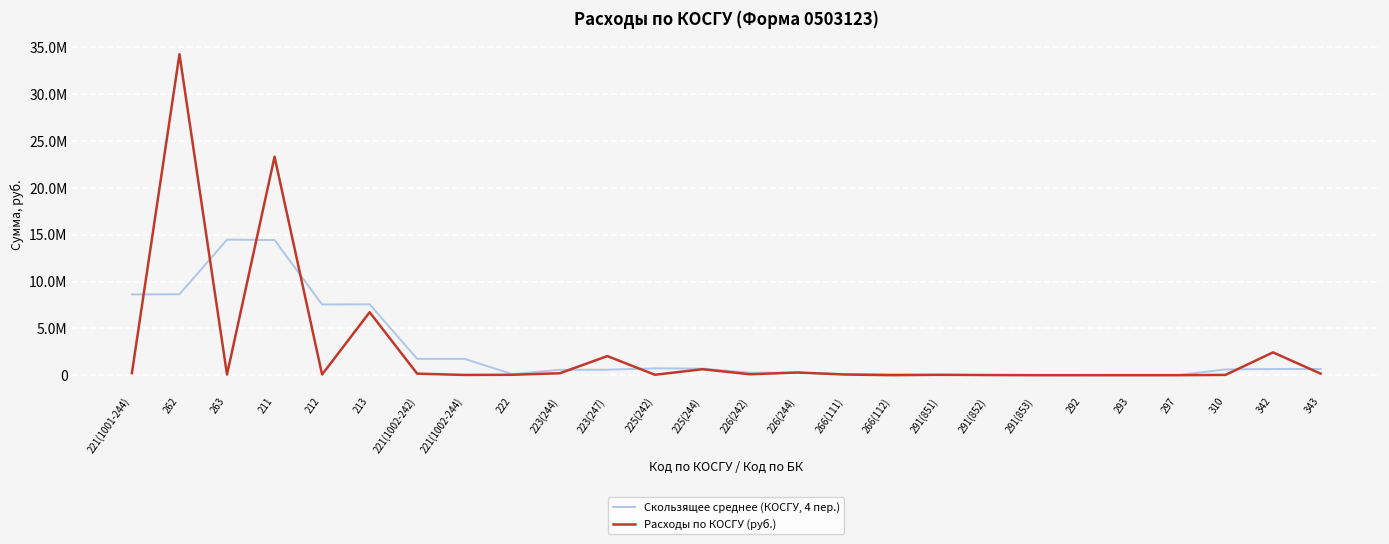

Which series has the largest total across all categories?

Расходы по КОСГУ (руб.)